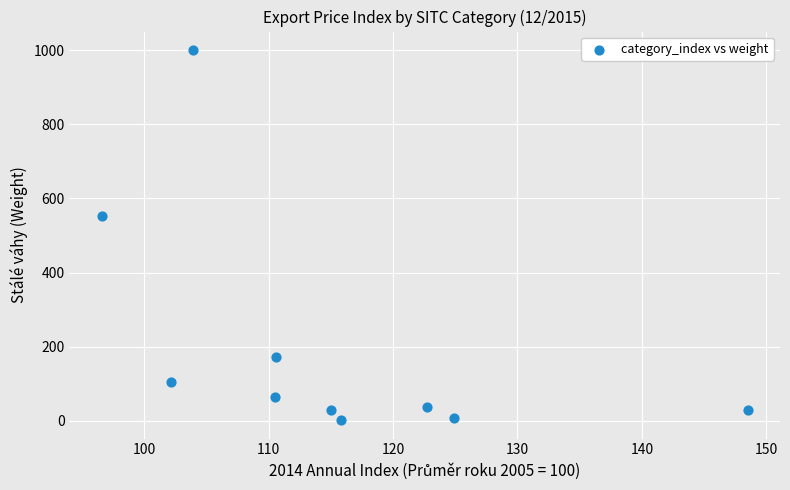

What Y value in the scatter plot is closest to 500?

551.6